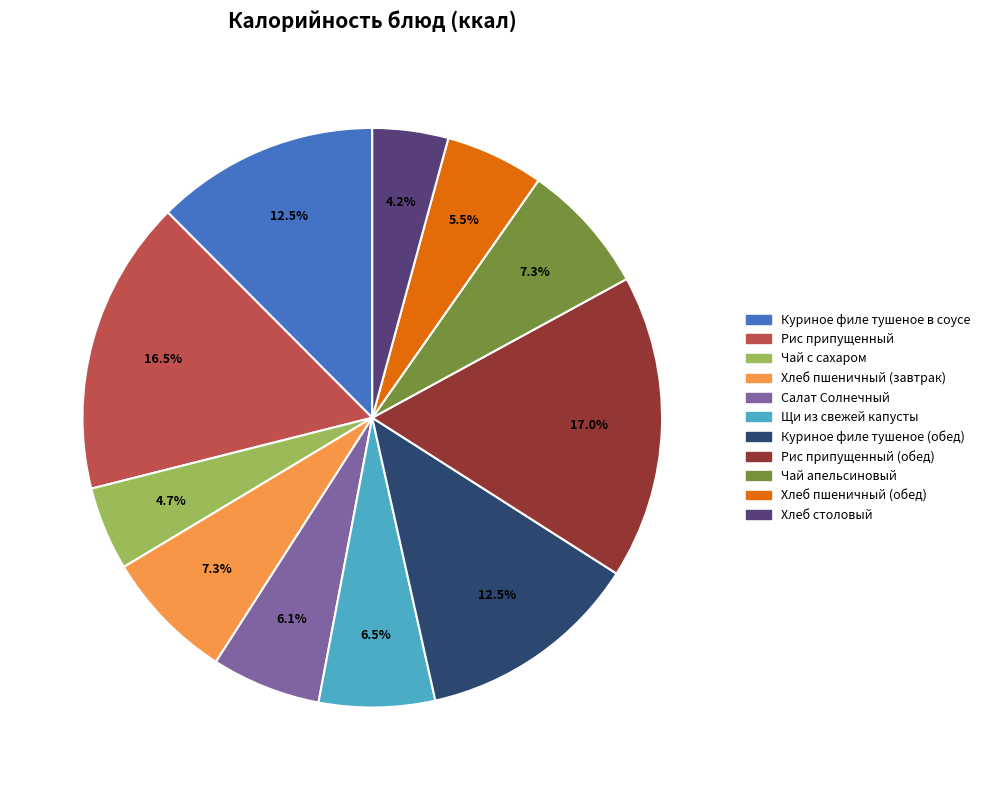

Does any single category account for the majority?

No